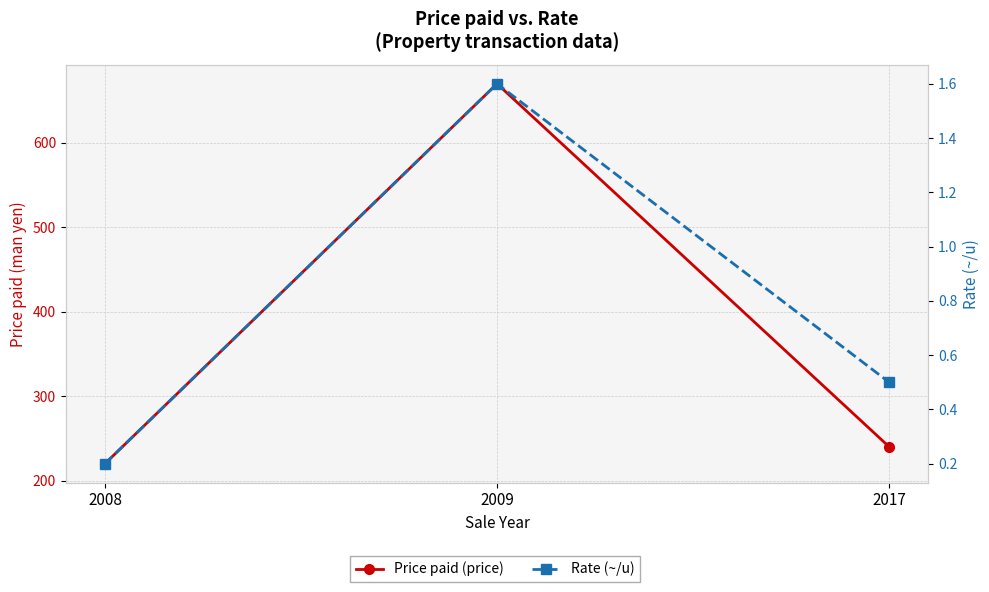

Rank the series by their maximum value, from lowest to highest.

Rate (~/u), Price paid (price)